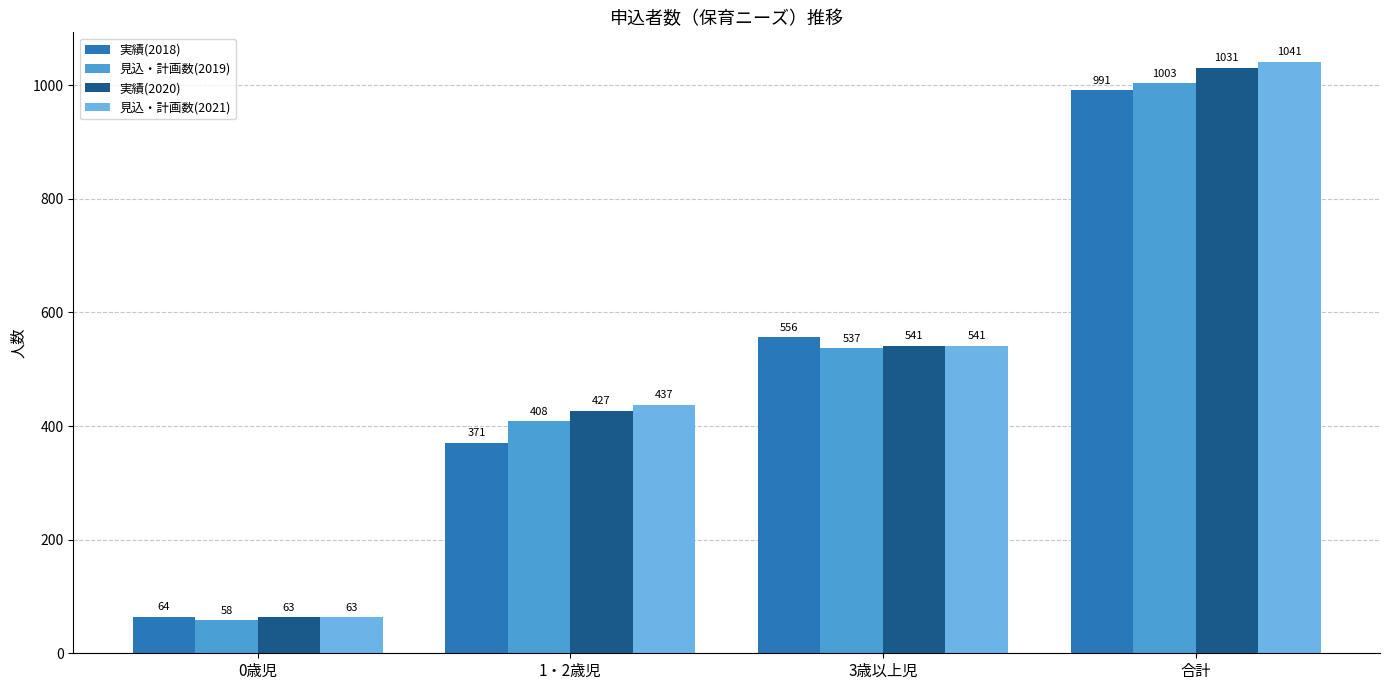

Reading left to right, transcribe all the data shown in this chart.

実績(2018): 64	371	556	991
見込・計画数(2019): 58	408	537	1003
実績(2020): 63	427	541	1031
見込・計画数(2021): 63	437	541	1041